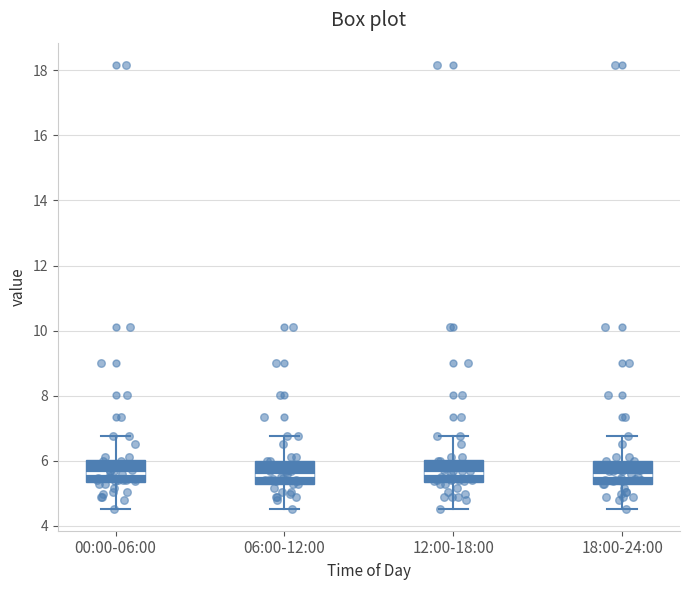

Reading left to right, read every box against the y-axis: the position of its median line, the range the box covers, and the ends of its whiskers. The values are not printed on the chart, so give them approximately, as read against the axis.

00:00-06:00: median 5.6, box 5.4 to 6.0, whiskers 4.6 to 6.8
06:00-12:00: median 5.6, box 5.2 to 6.0, whiskers 4.6 to 6.8
12:00-18:00: median 5.6, box 5.4 to 6.0, whiskers 4.6 to 6.8
18:00-24:00: median 5.6, box 5.2 to 6.0, whiskers 4.6 to 6.8